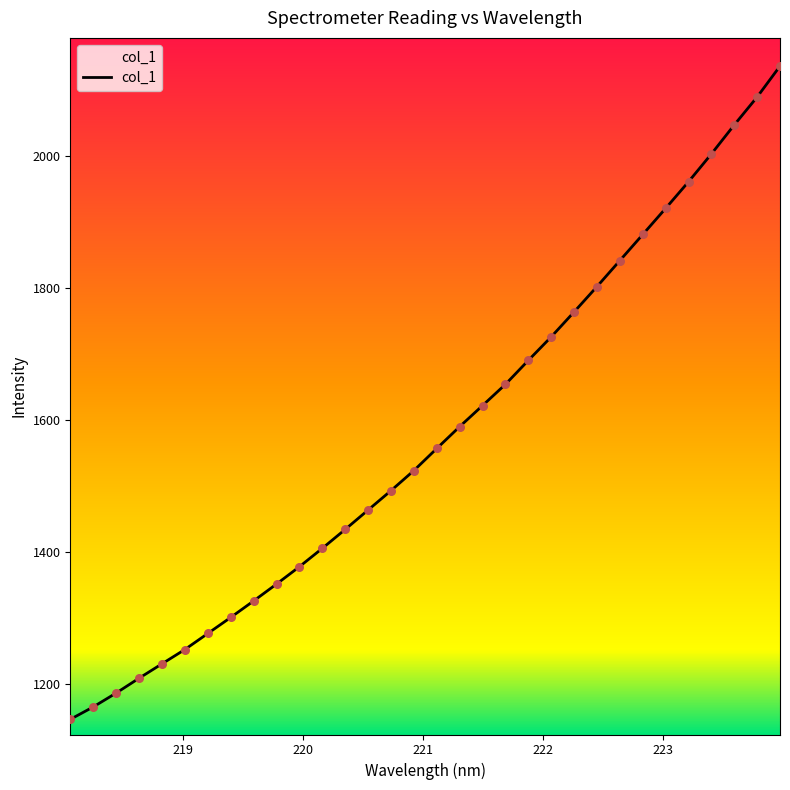

What is the difference between the maximum and minimum values?

988.4